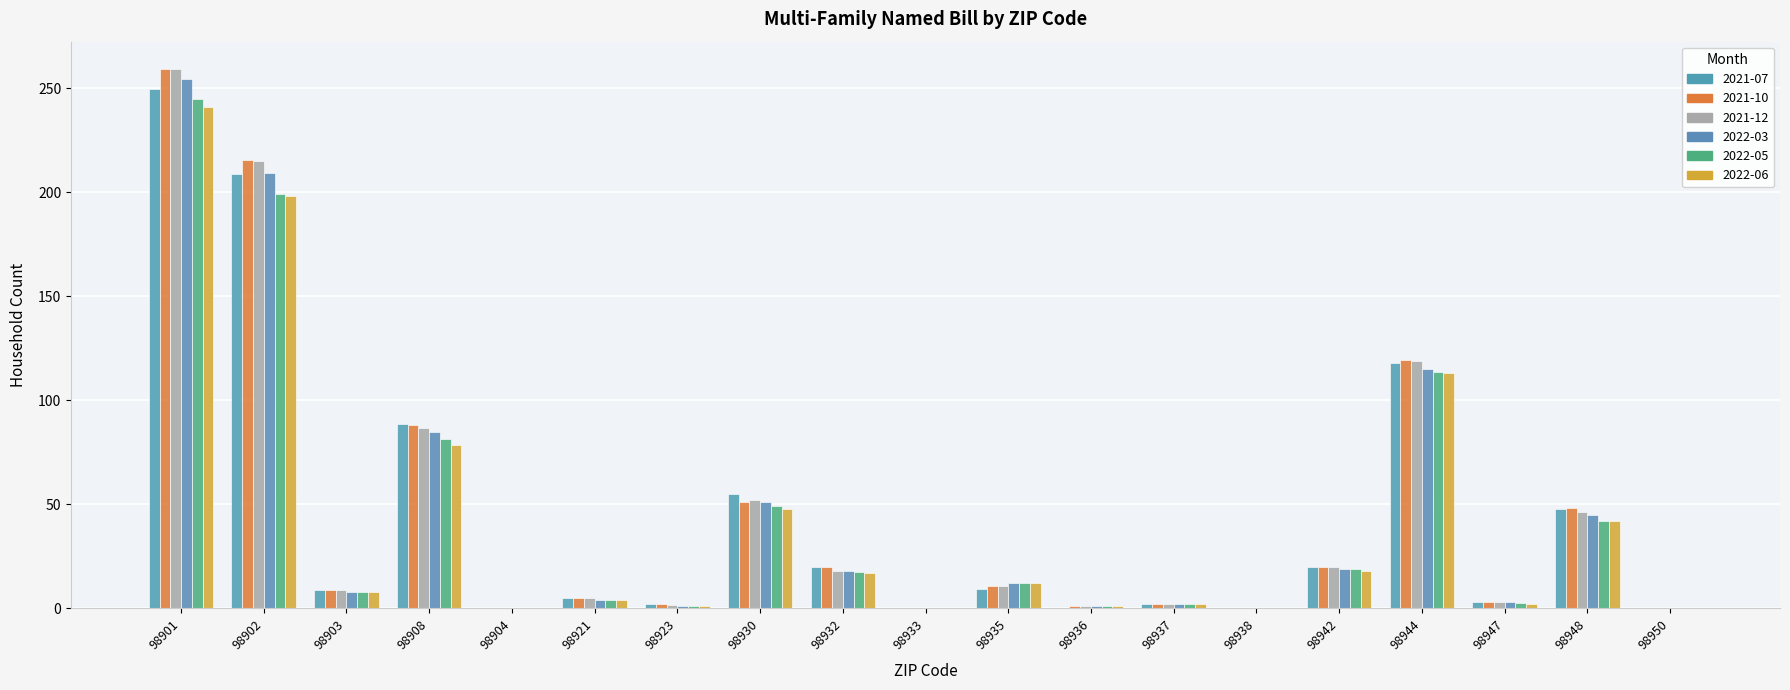

Which category has the lowest value across all series?

98904